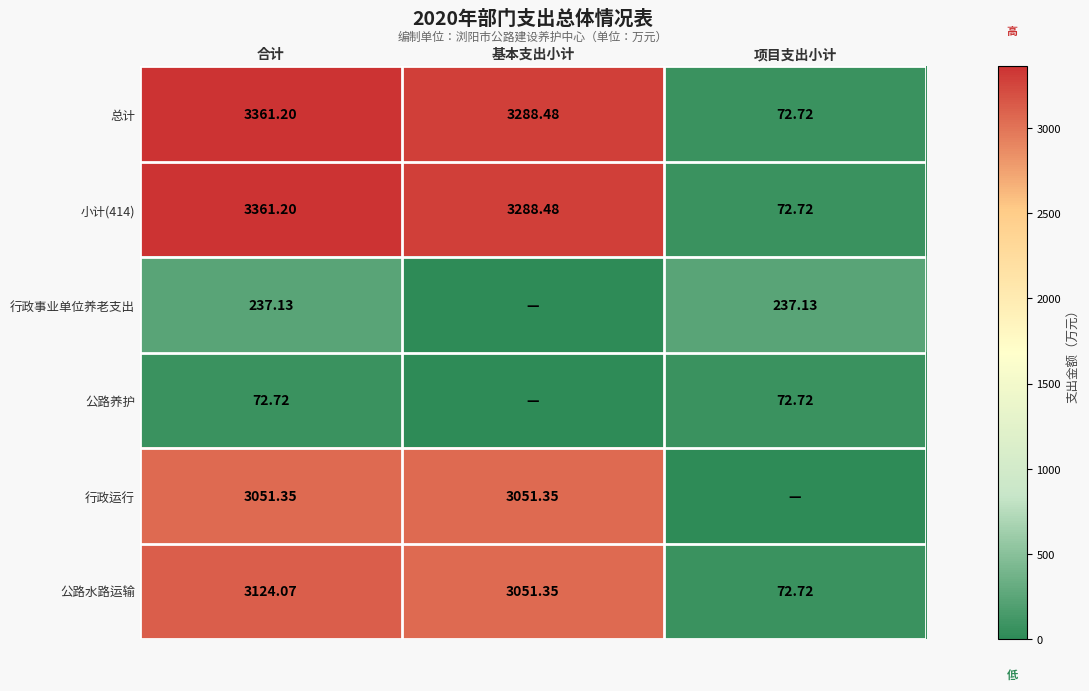

How many series are shown in this chart?

6